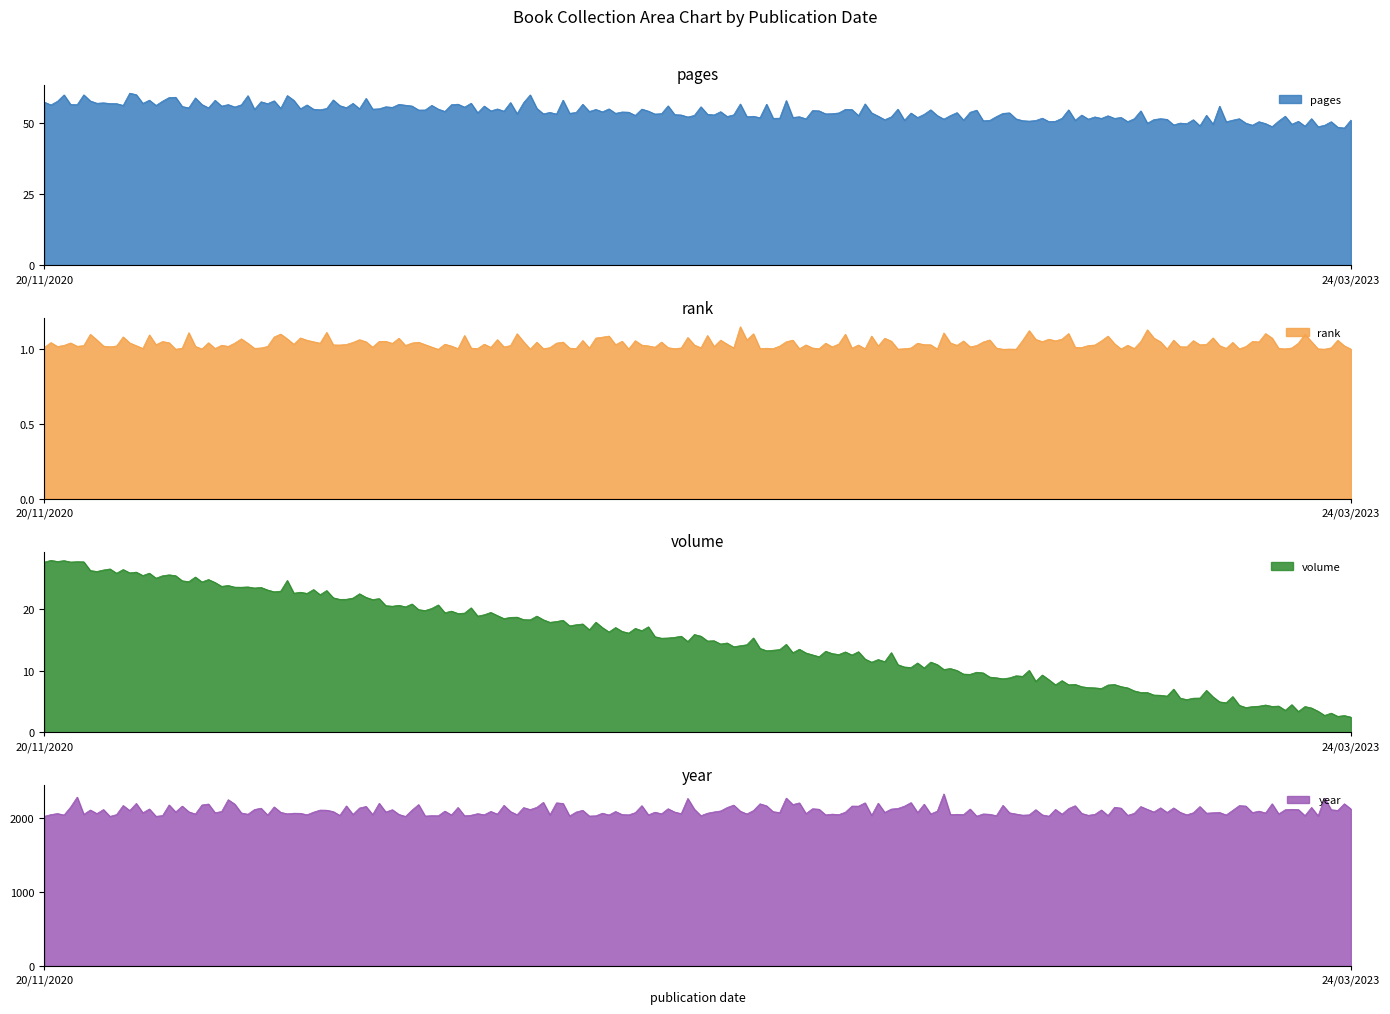

What is the lowest value of the pages series?

48.2